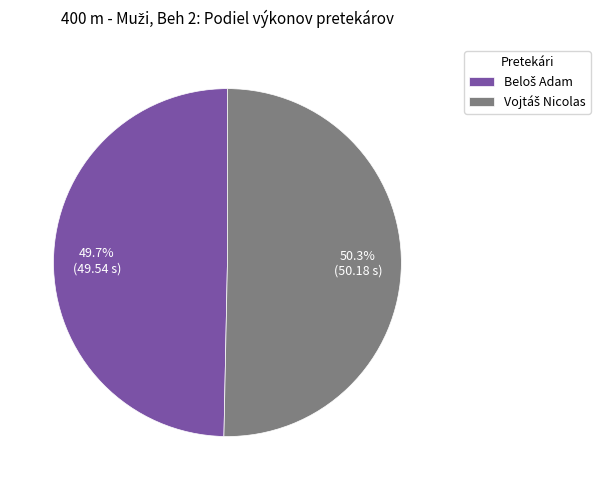

Is there a majority slice in this chart?

Yes